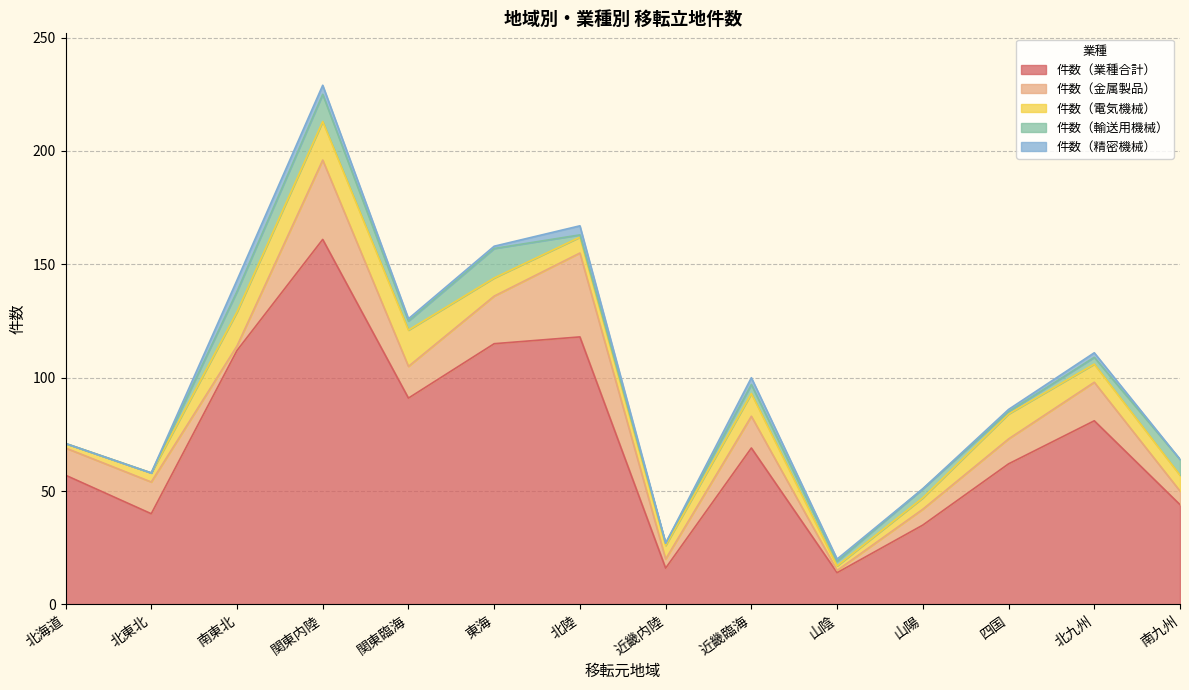

Where is the first local maximum for 件数（精密機械）?

南東北